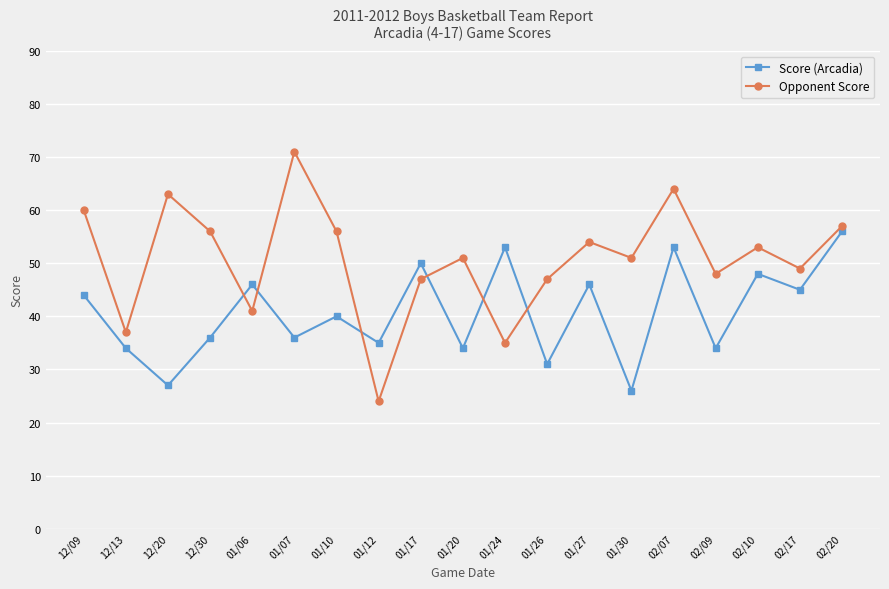

Is it true that Score (Arcadia) equals 35 at 01/12?

True